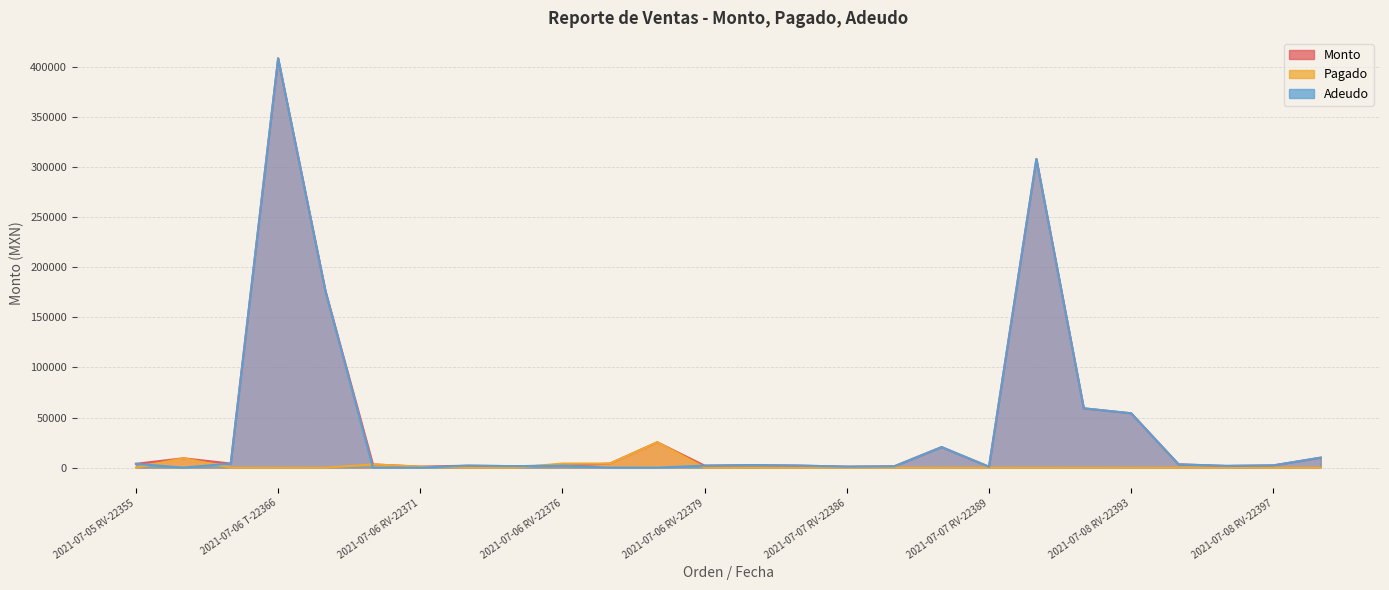

What are all the series names shown in the legend?

Monto, Pagado, Adeudo